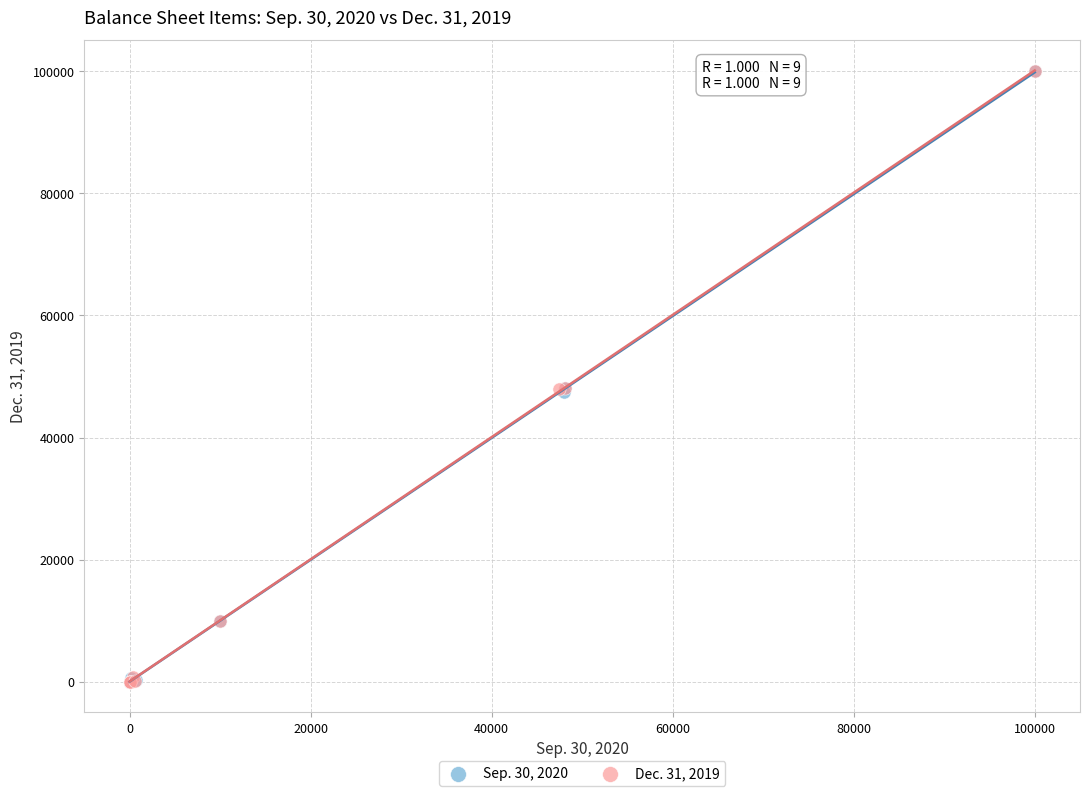

What are all the series names shown in the legend?

Sep. 30, 2020, Dec. 31, 2019